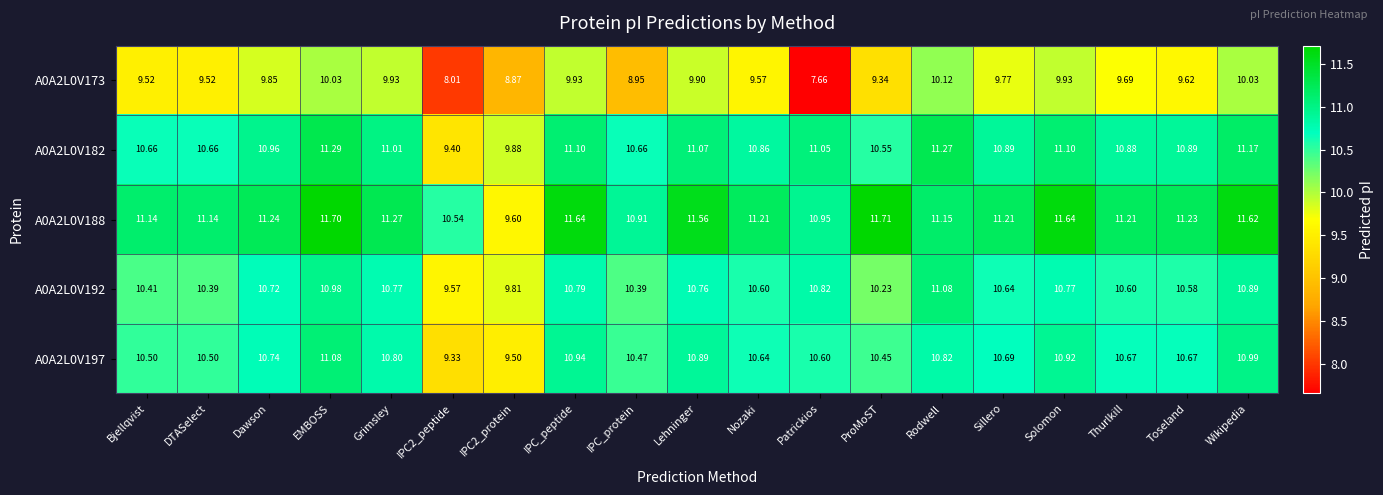

Where does the A0A2L0V182 series first go above 10?

Bjellqvist